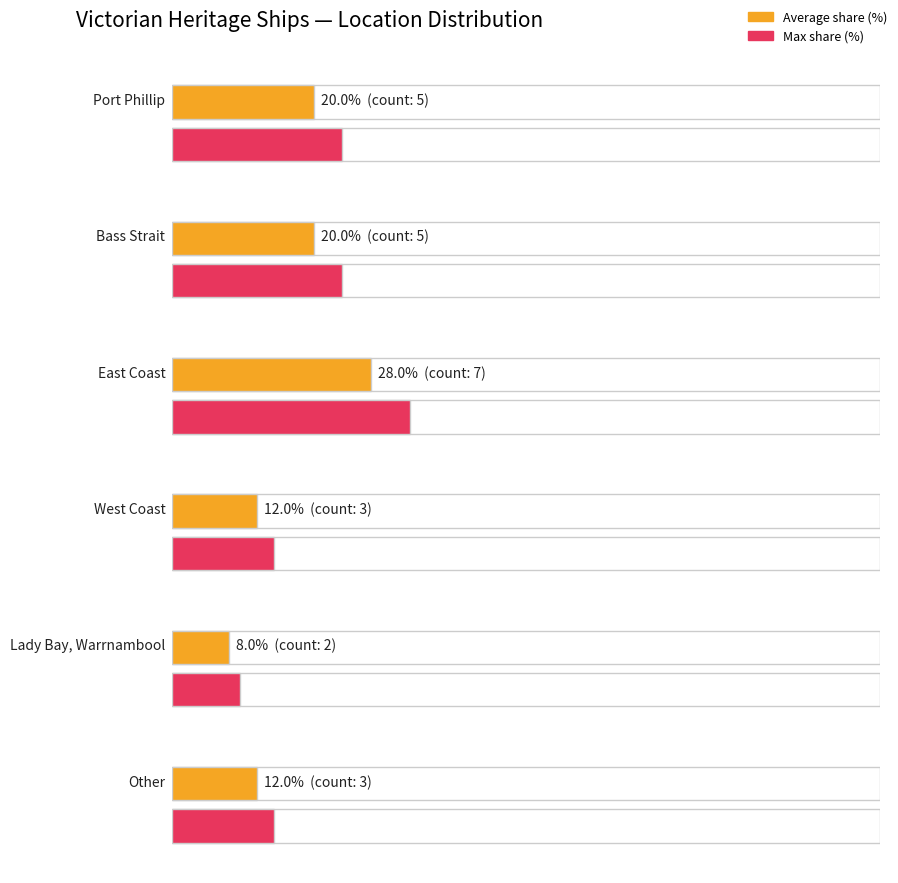

List the labels in order of value, smallest first.

Lady Bay, Warrnambool, West Coast, Other, Port Phillip, Bass Strait, East Coast